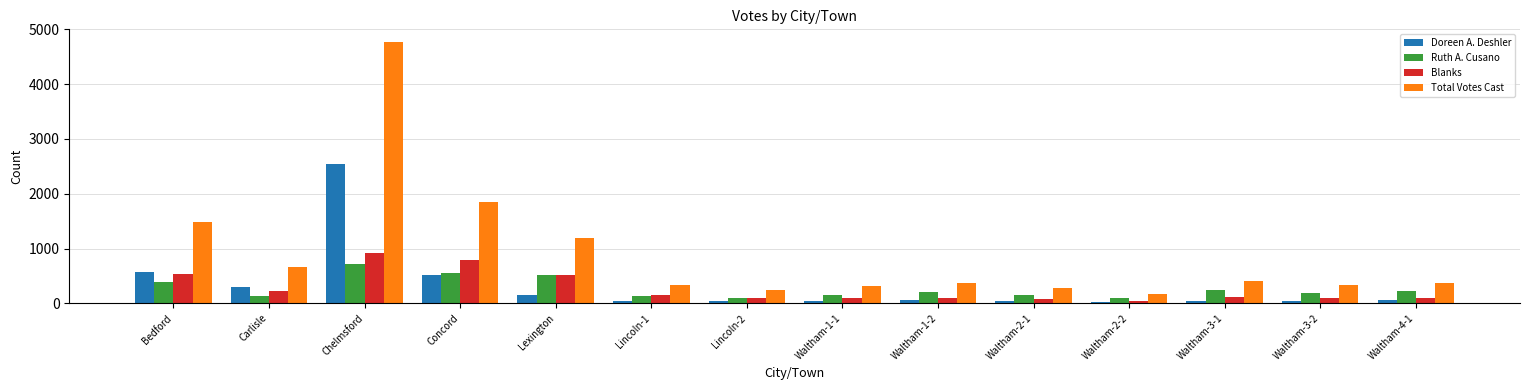

What are all the series names shown in the legend?

Doreen A. Deshler, Ruth A. Cusano, Blanks, Total Votes Cast